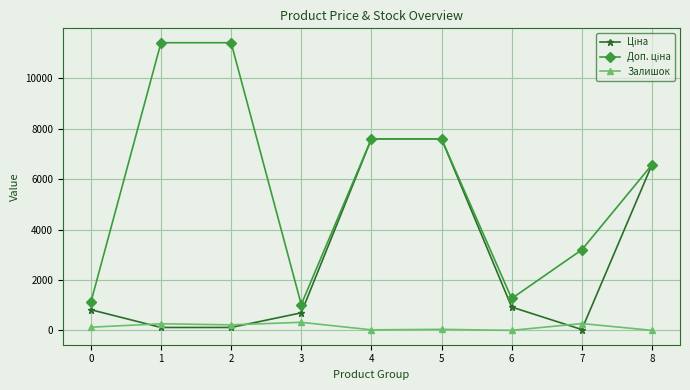

What is the sum of all Ціна values?

24457.6